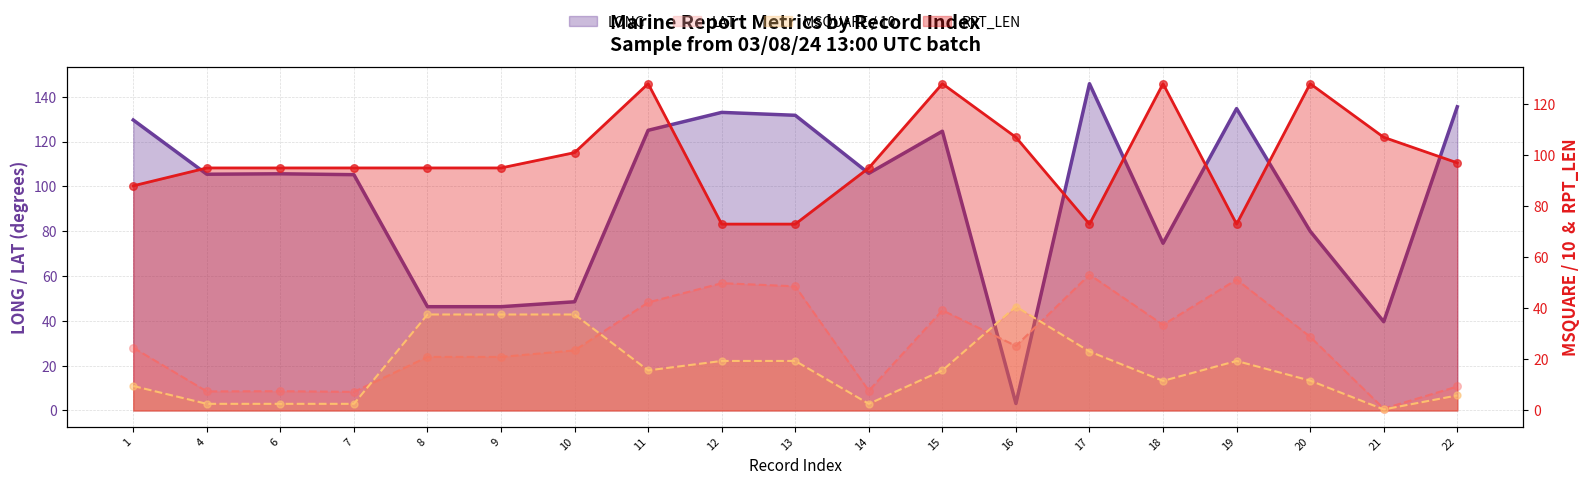

Which series reaches the minimum Y coordinate?

MSQUARE